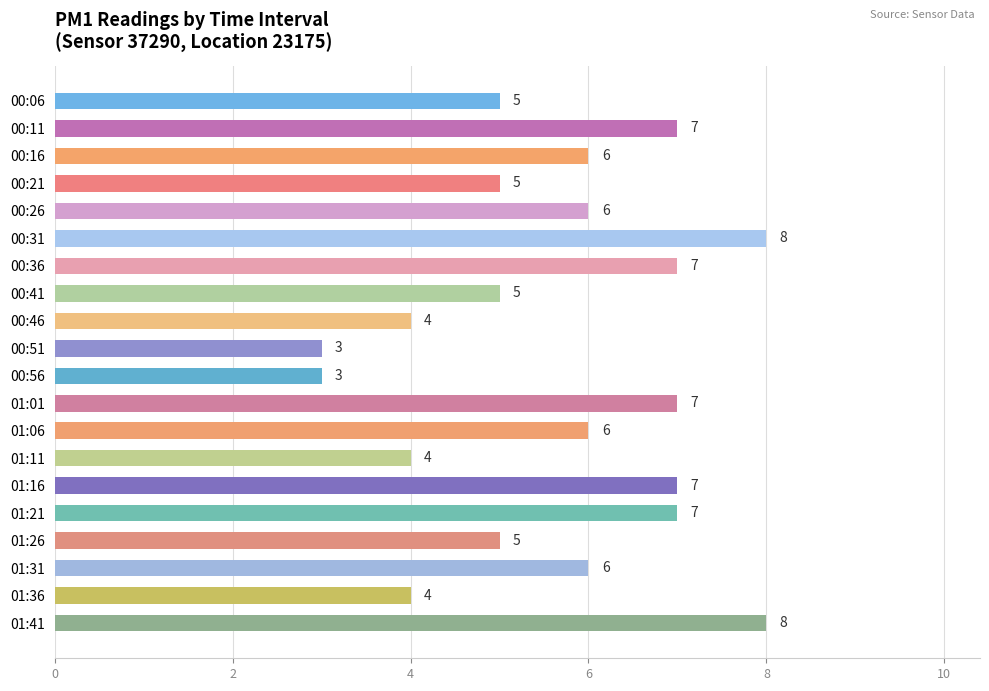

Reading top to bottom, extract all data points from this chart.

00:06=5	00:11=7	00:16=6	00:21=5	00:26=6	00:31=8	00:36=7	00:41=5	00:46=4	00:51=3	00:56=3	01:01=7	01:06=6	01:11=4	01:16=7	01:21=7	01:26=5	01:31=6	01:36=4	01:41=8